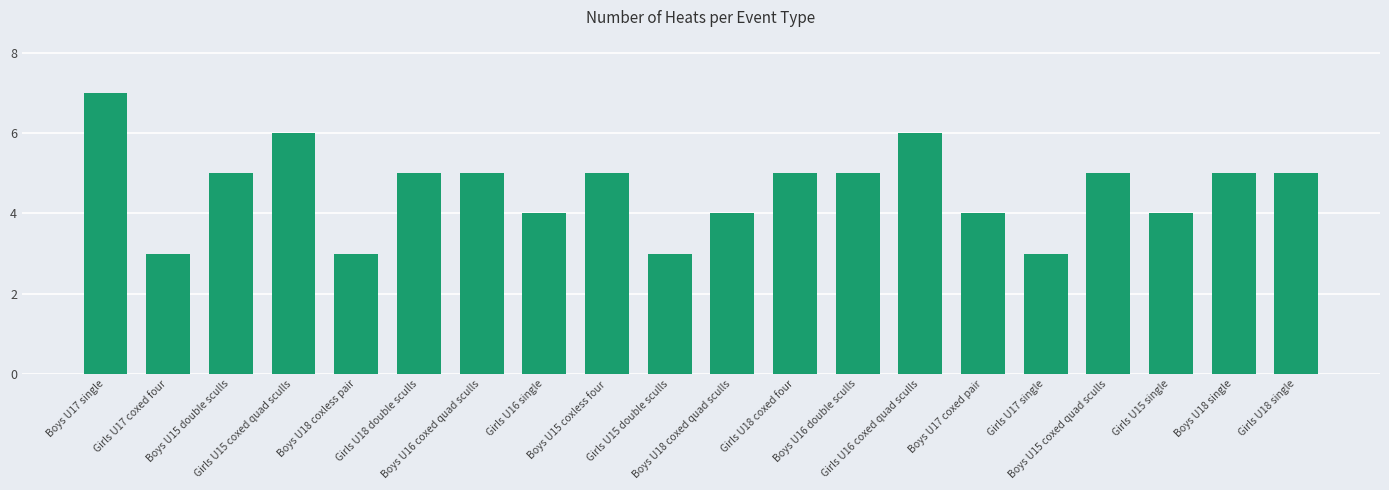

What is the average value?

5